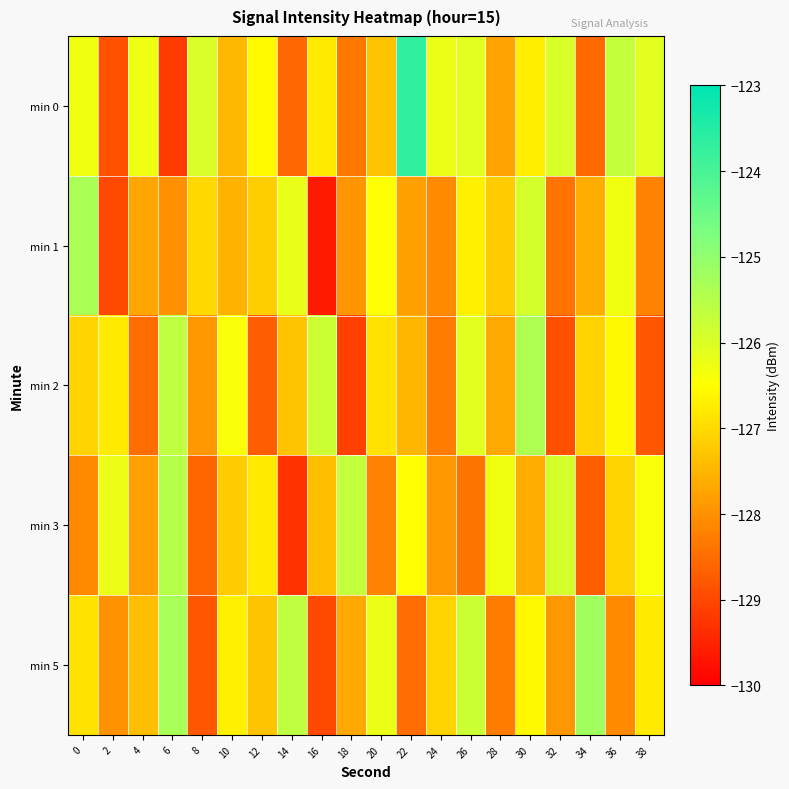

Which series has the largest total across all categories?

min 0